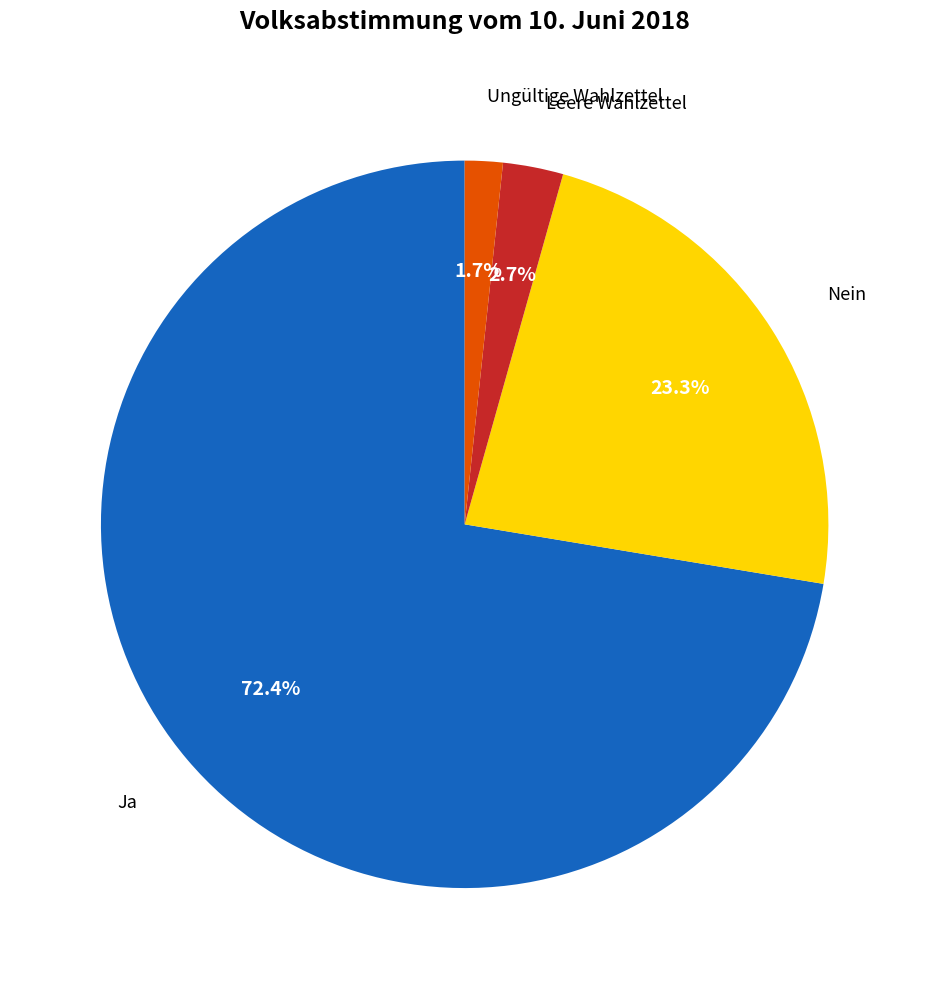

Does any single category account for the majority?

Yes